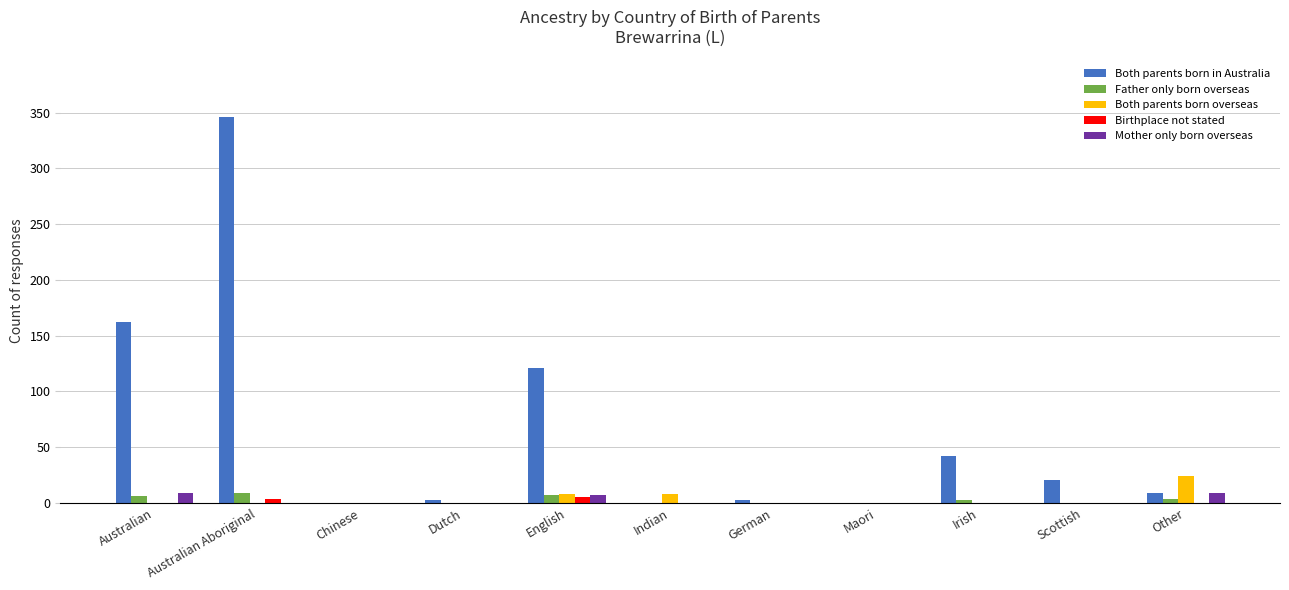

Which series changed the most between English and Irish?

Both parents born in Australia